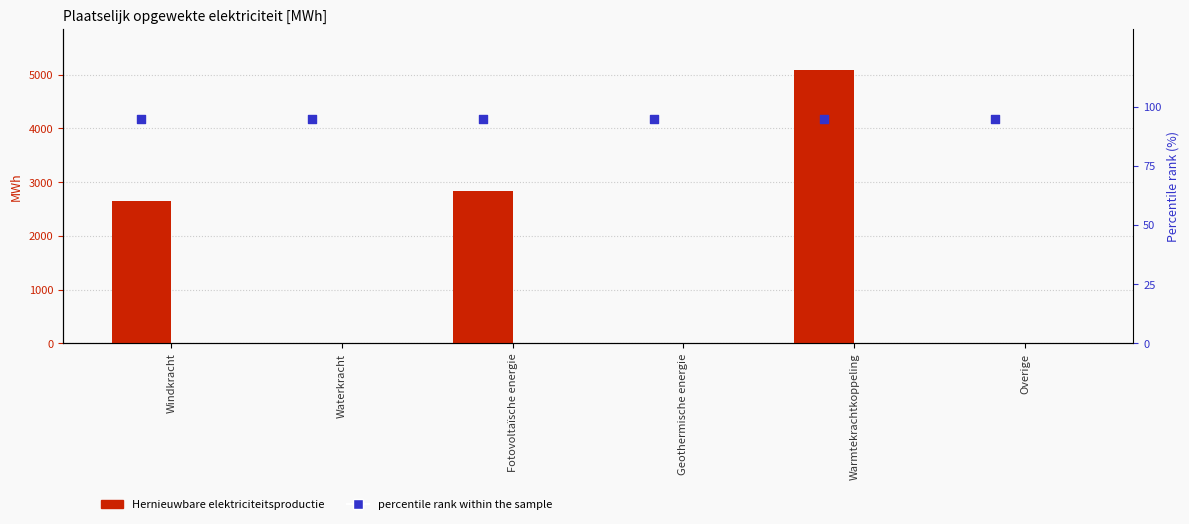

Which series has the widest spread of Y values?

Hernieuwbare elektriciteitsproductie